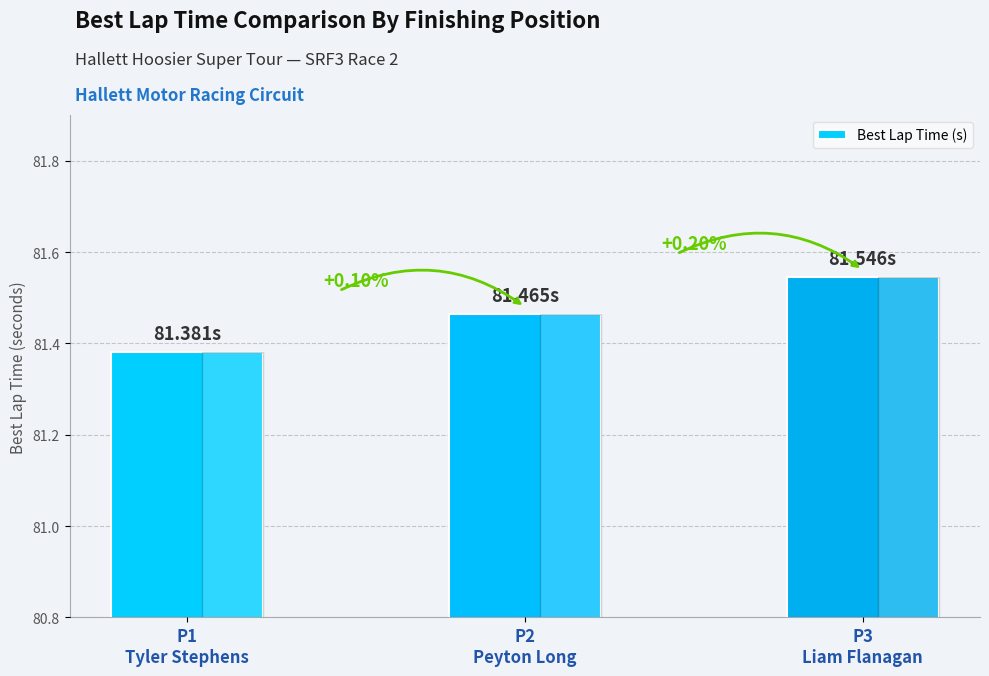

Does the chart contain any negative values?

No